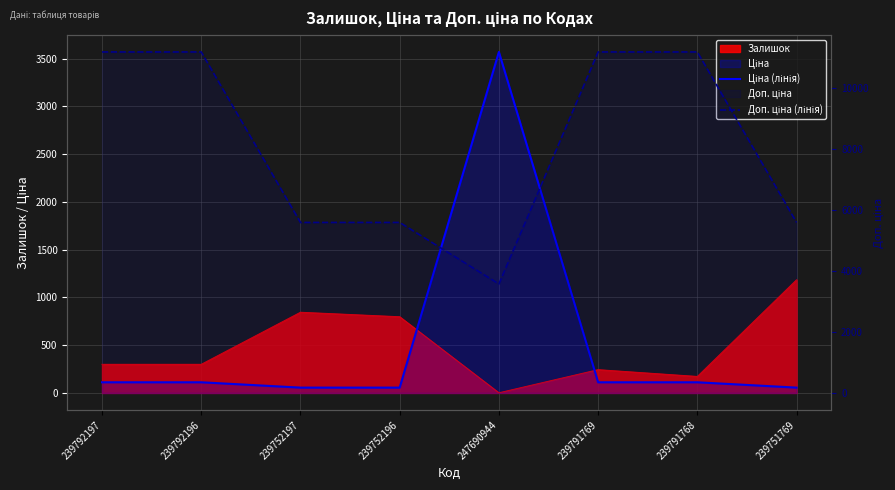

Between 247690944 and 239752196, which is larger?

247690944